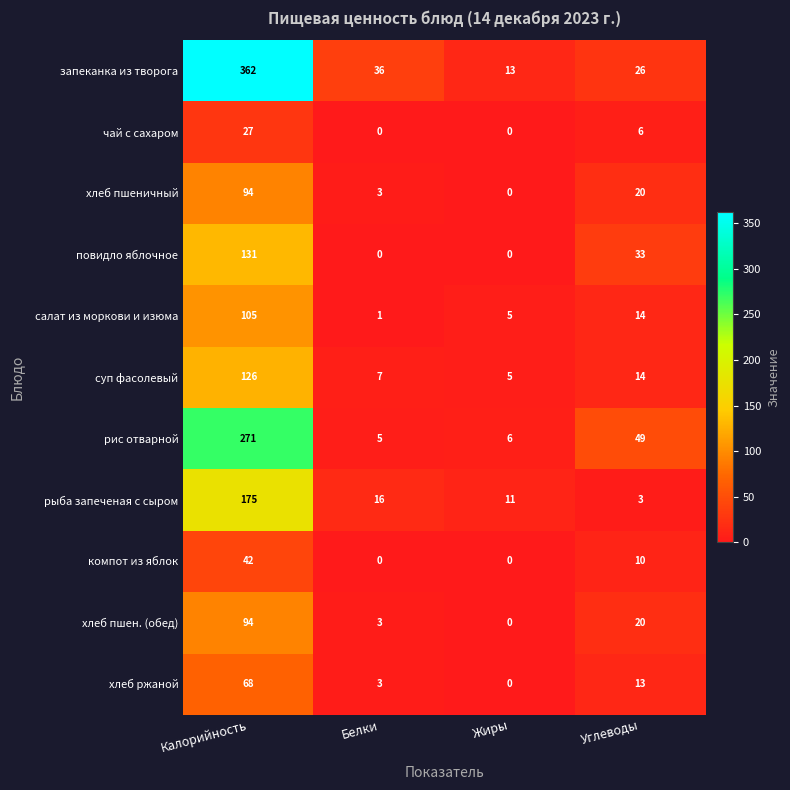

True or false: компот из яблок has a value of 13 at Белки.

False